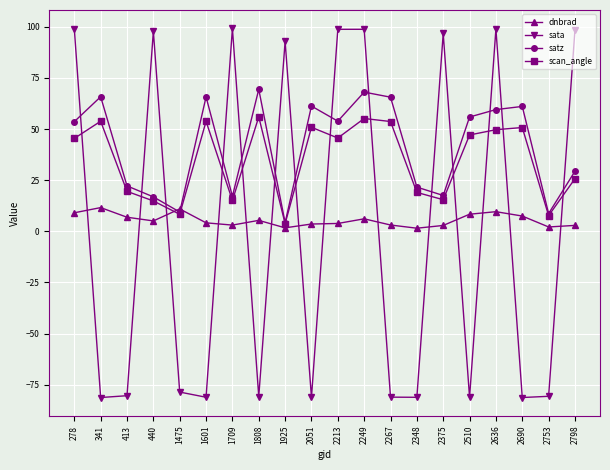

True or false: sata and dnbrad cross at least once.

True